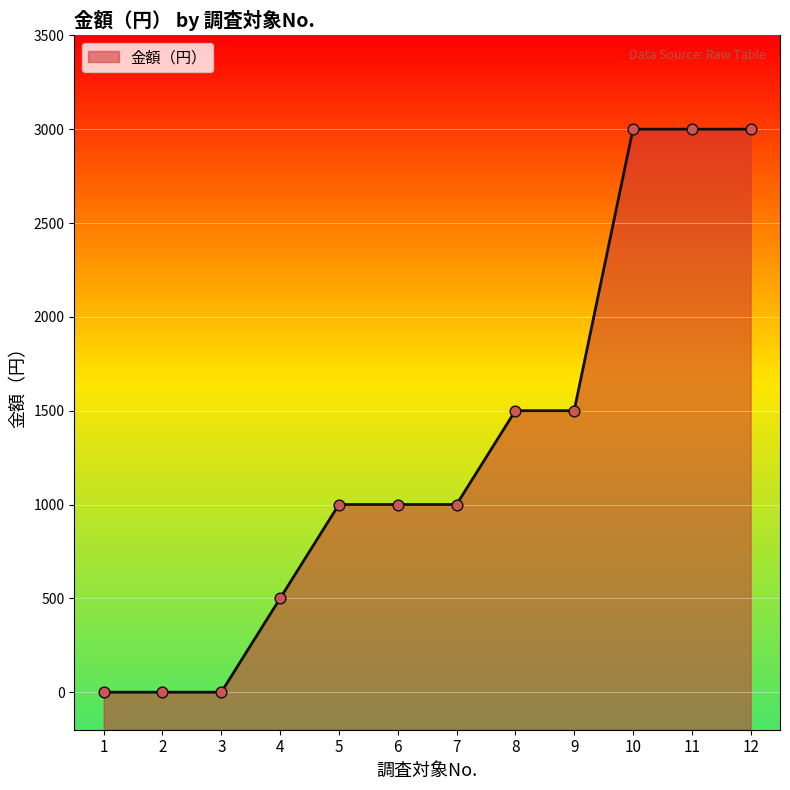

Approximately how many times larger is the value at 5 compared to 4?

2.0